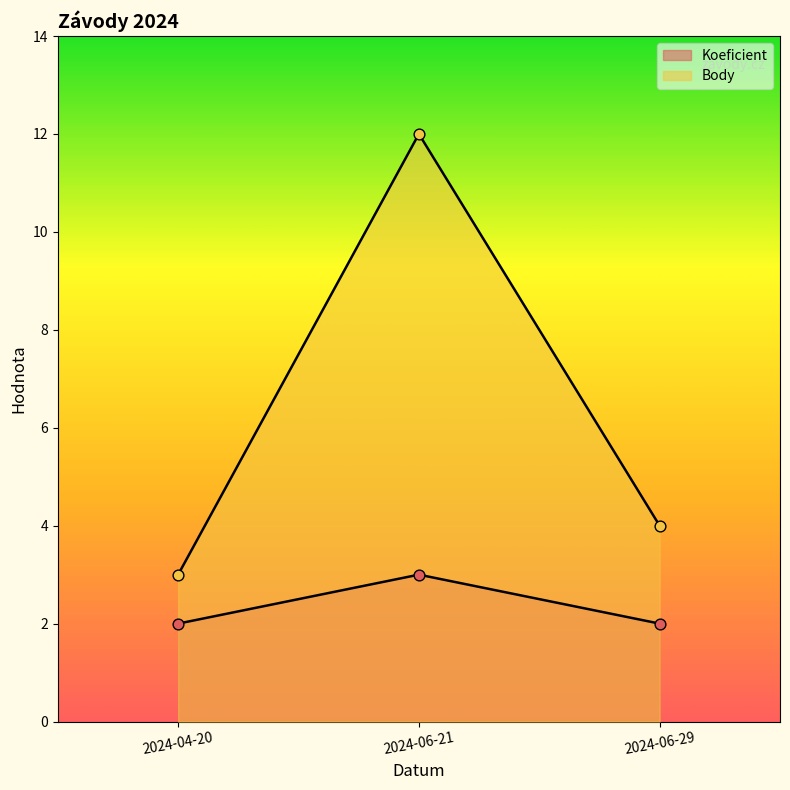

Which series has the largest Y range (max minus min)?

Body